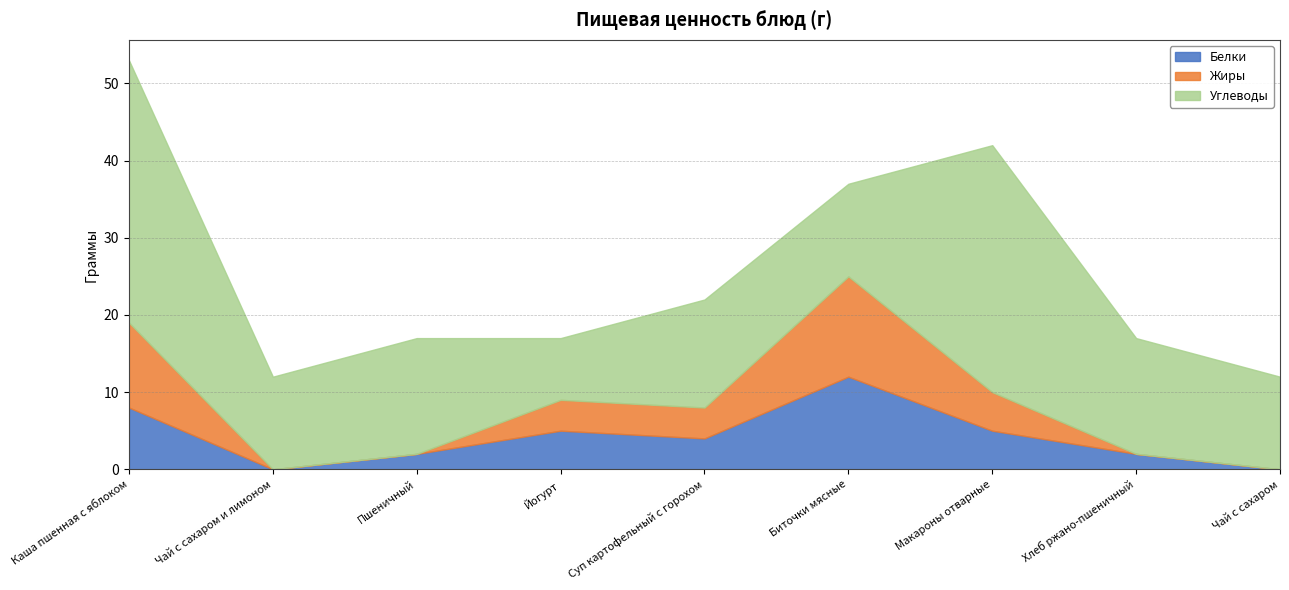

The Белки series shows 5 at Каша пшенная с яблоком. True or false?

False